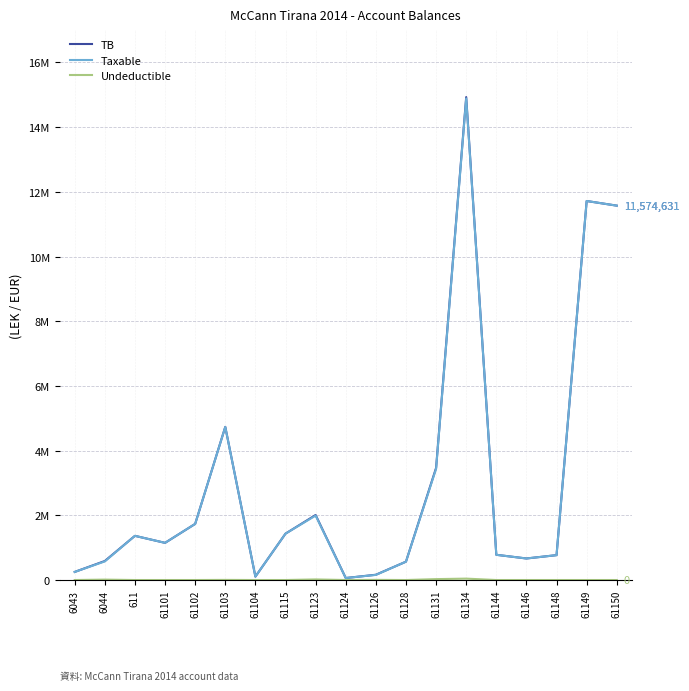

Is this an area chart (filled region under the line)?

No